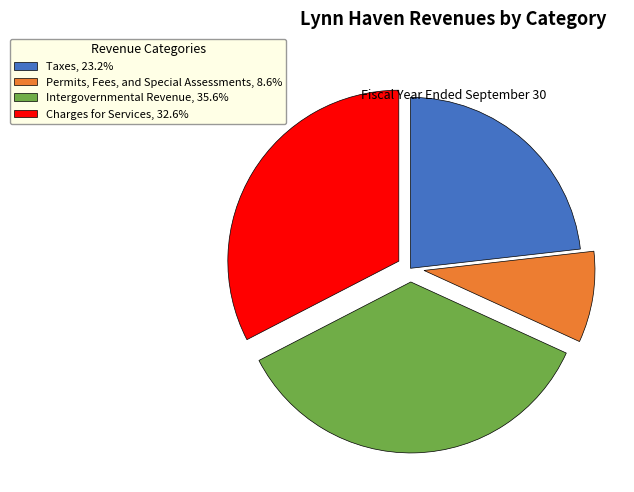

Count the number of slices in the pie.

4